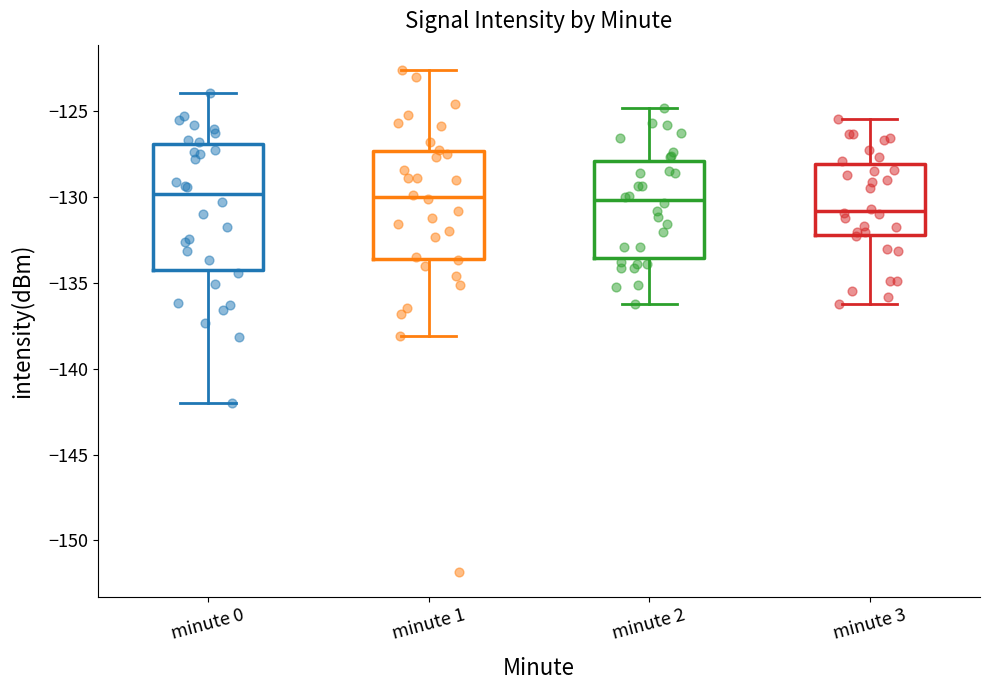

Which box is the tallest, from its lower edge to its upper edge?

minute 0